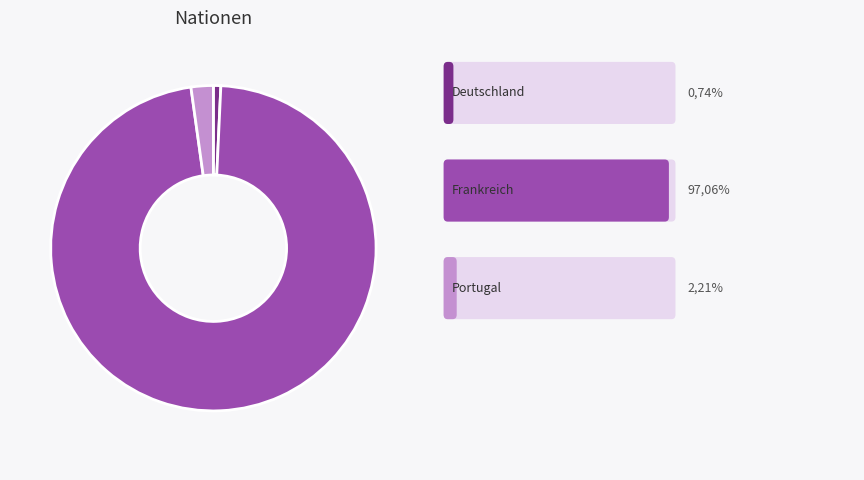

Does any single category account for the majority?

Yes